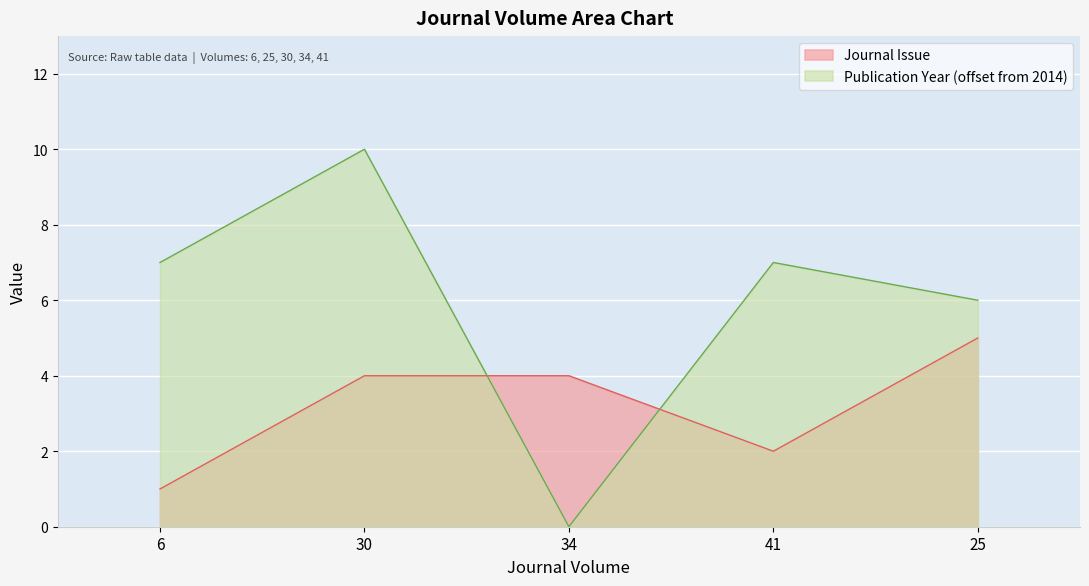

Reading left to right, list all the values displayed in this chart.

Journal Issue: 6=1	30=4	34=4	41=2	25=5
Publication Year: 6=7	30=10	34=0	41=7	25=6